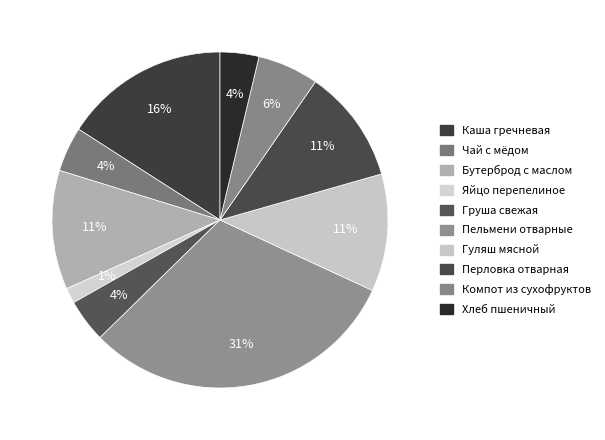

To the nearest percent, what percentage of the pie is Гуляш мясной?

11%